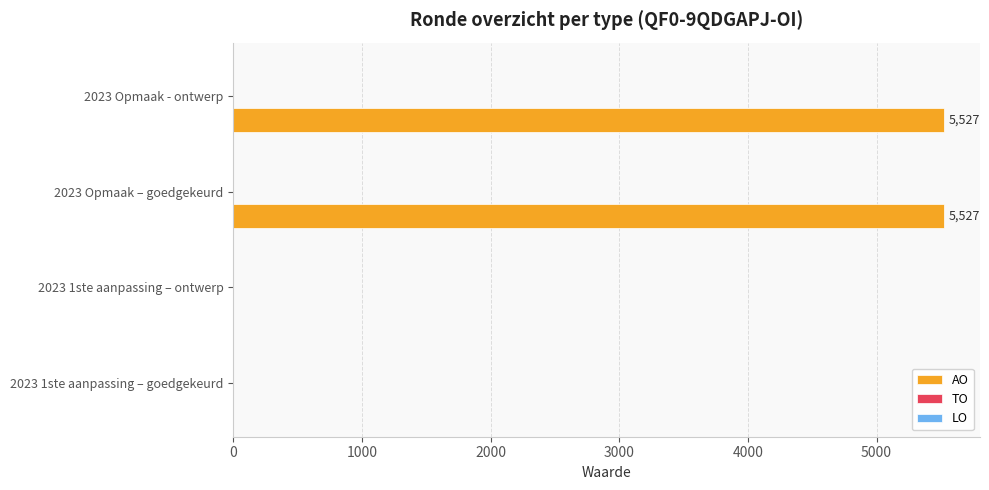

What is the greatest value displayed?

5527